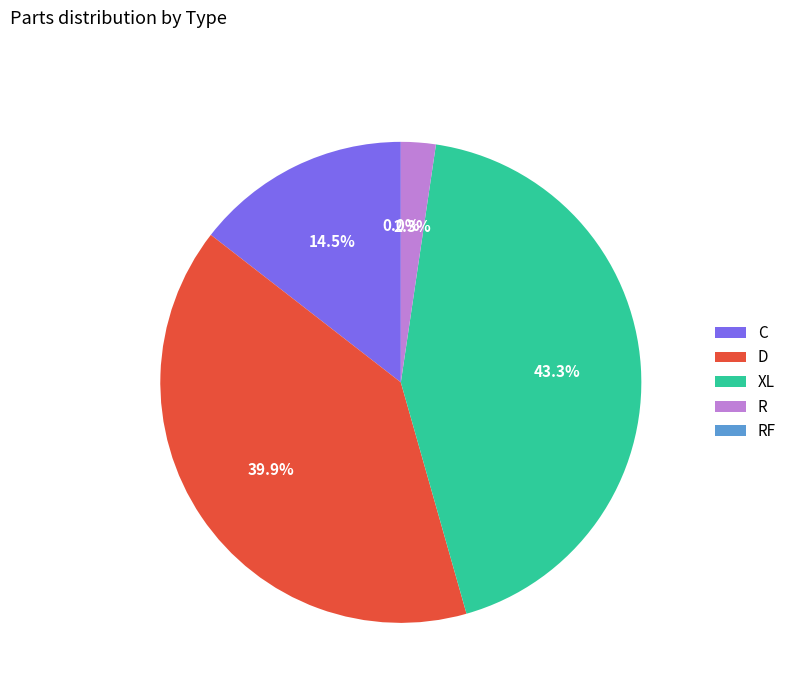

What is the ratio of the value at C to the value at XL?

0.3